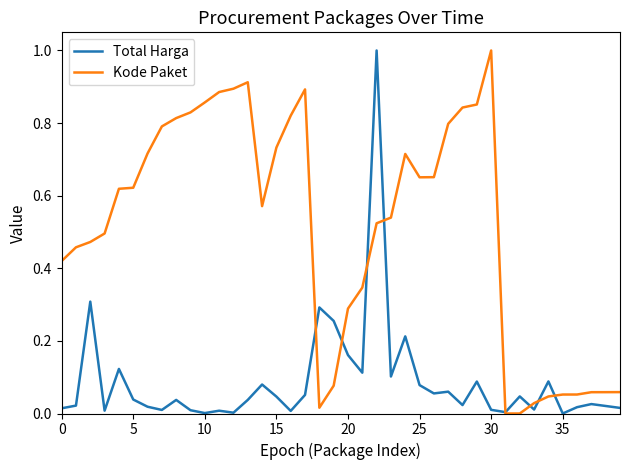

Which series has the largest total across all categories?

Kode Paket